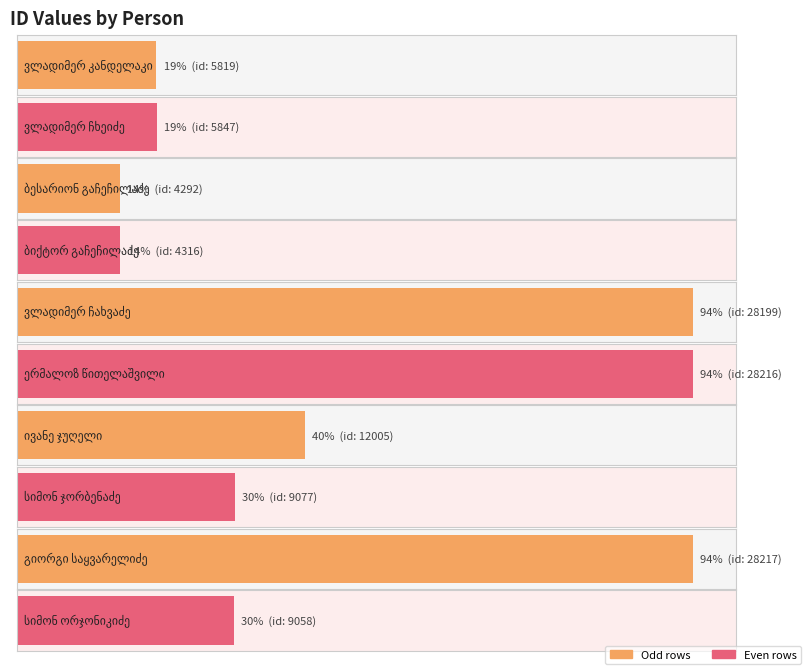

The chart shows a value of 46678 at გიორგი საყვარელიძე. True or false?

False